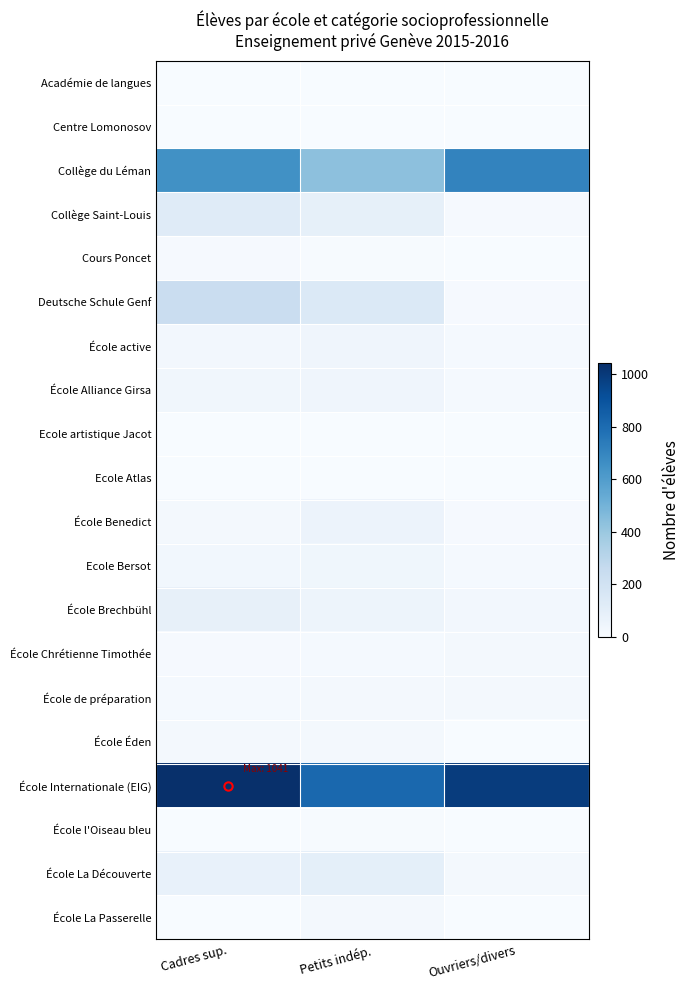

What is the greatest value displayed?

1041